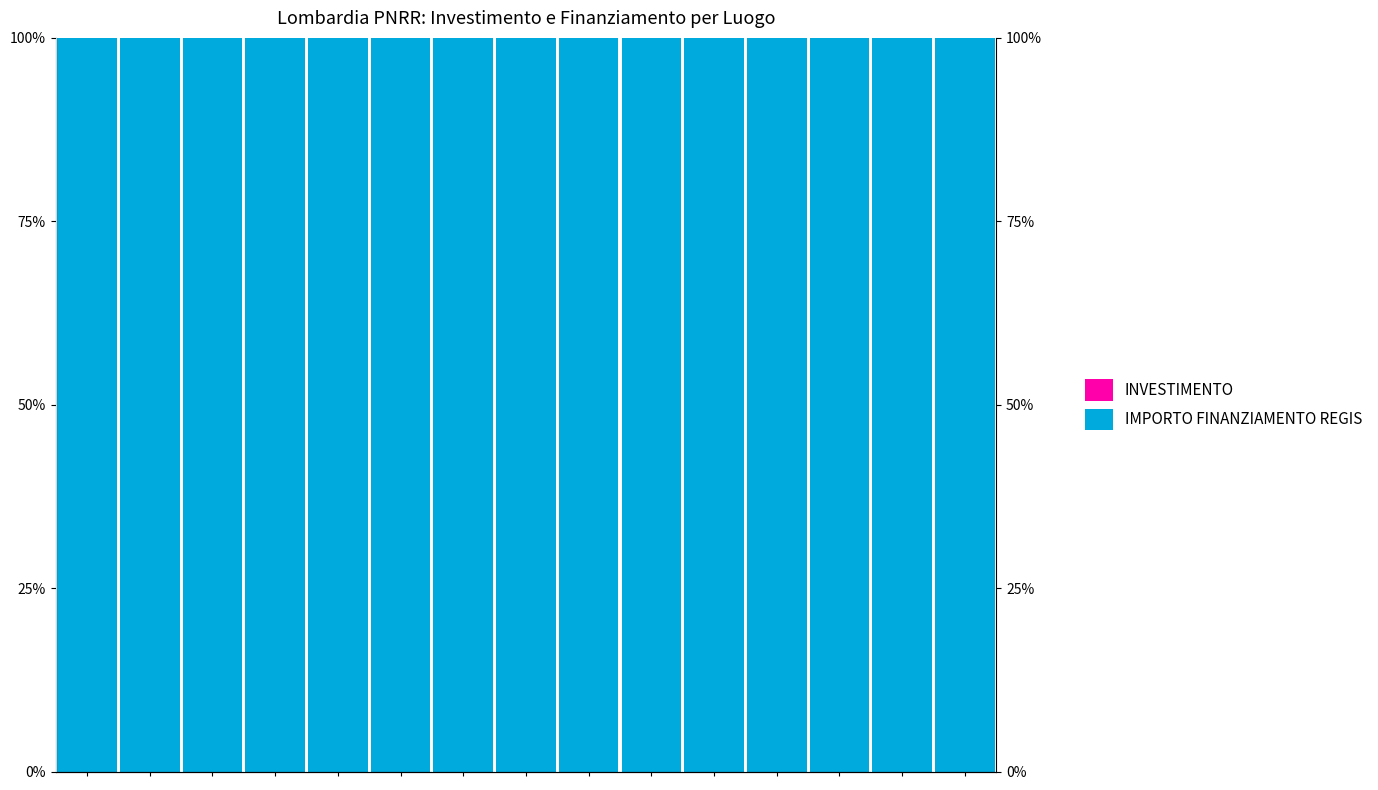

Is it true that IMPORTO FINANZIAMENTO REGIS equals 100.0 at 13?

True